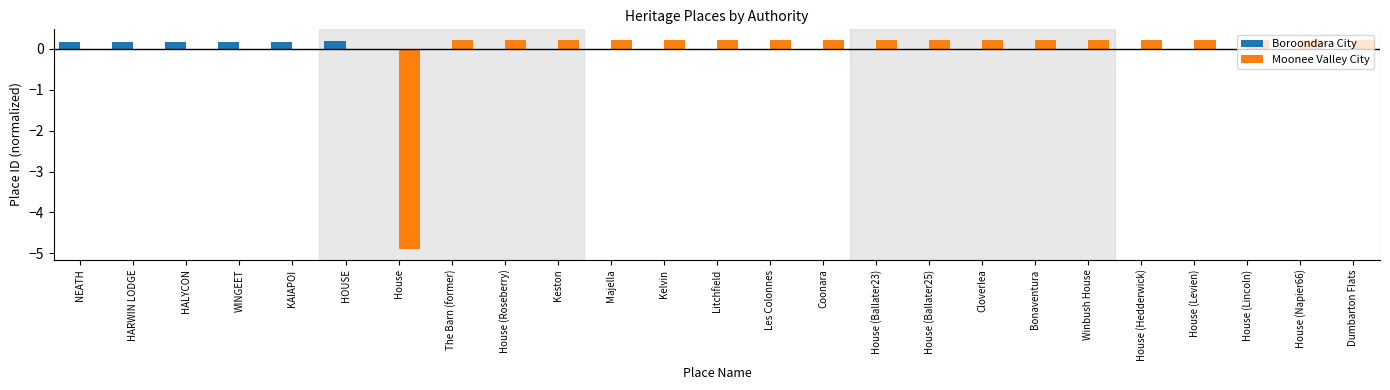

Is the value of Moonee Valley City at Cloverlea greater than the value of Boroondara City at Les Colonnes?

Yes